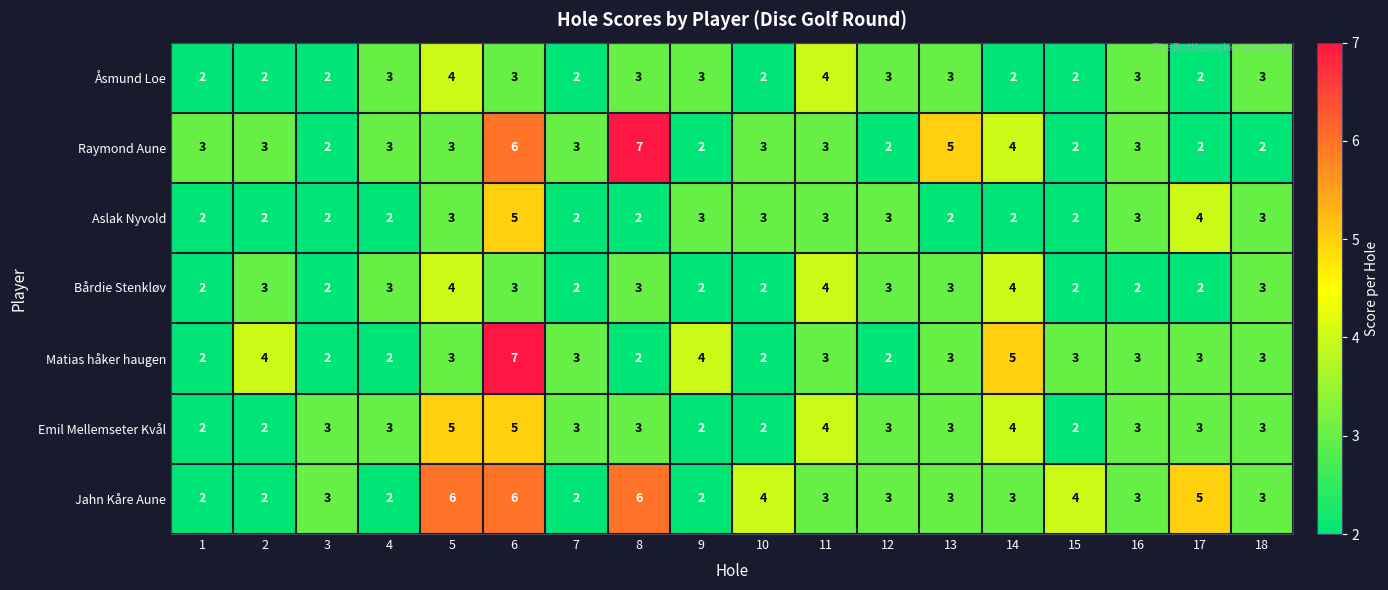

What is the total value across all series at 2?

18